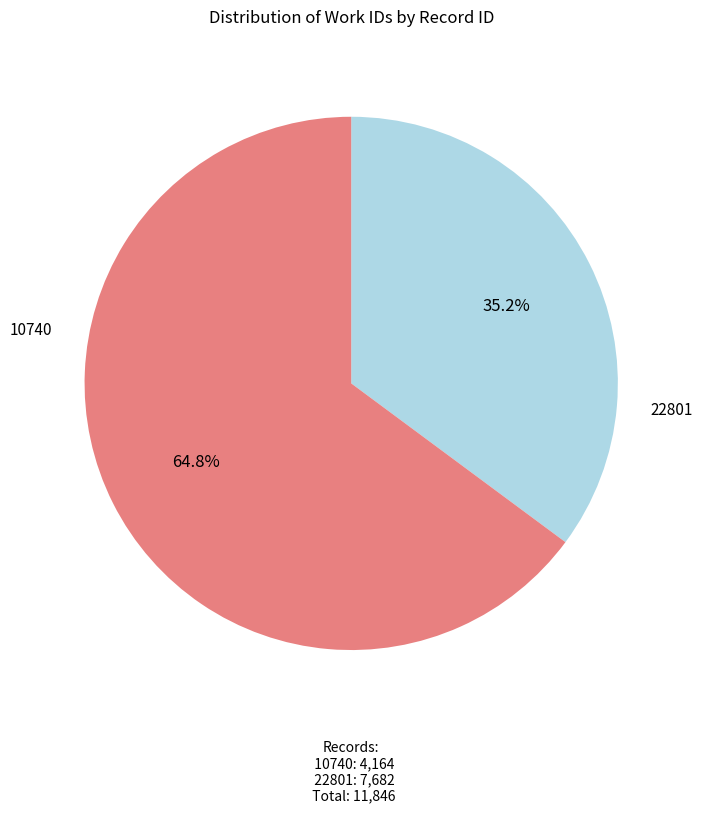

To the nearest percent, what is the average slice percentage?

50%